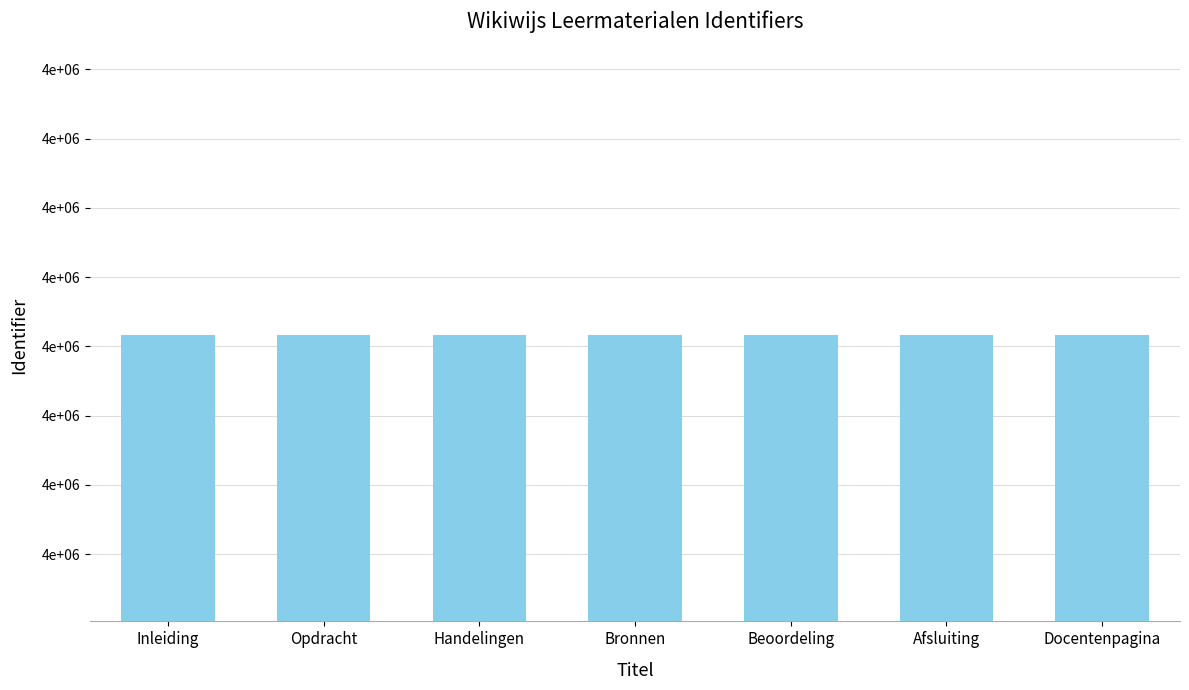

Reading left to right, what are all the values shown in this chart?

4135831	4135832	4135833	4135834	4135835	4135836	4135837